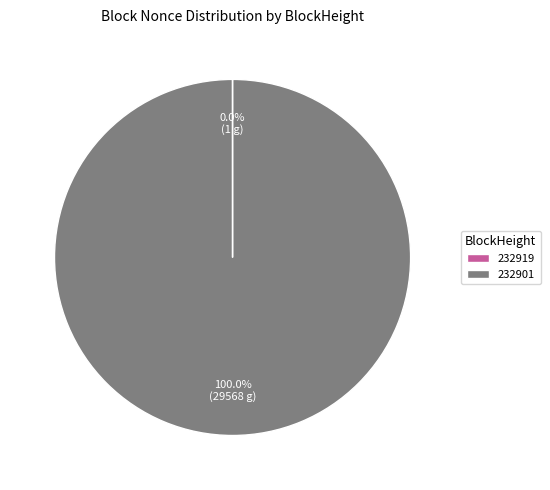

What is the largest slice in the pie chart?

232901